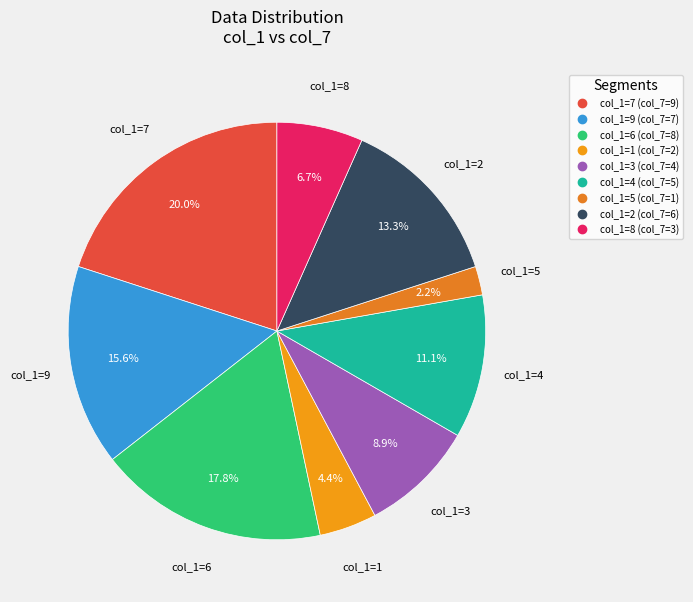

How many segments does this pie chart have?

9